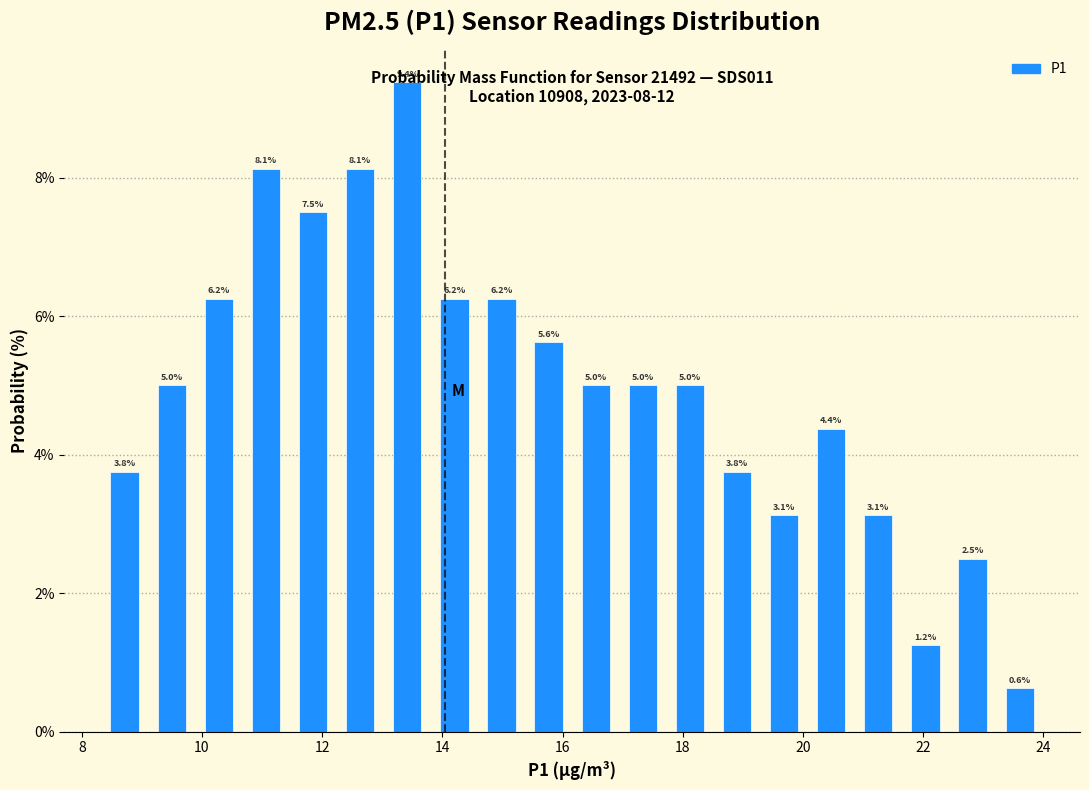

Read against the x-axis, roughly where is the centre of the tallest bar?

13.4